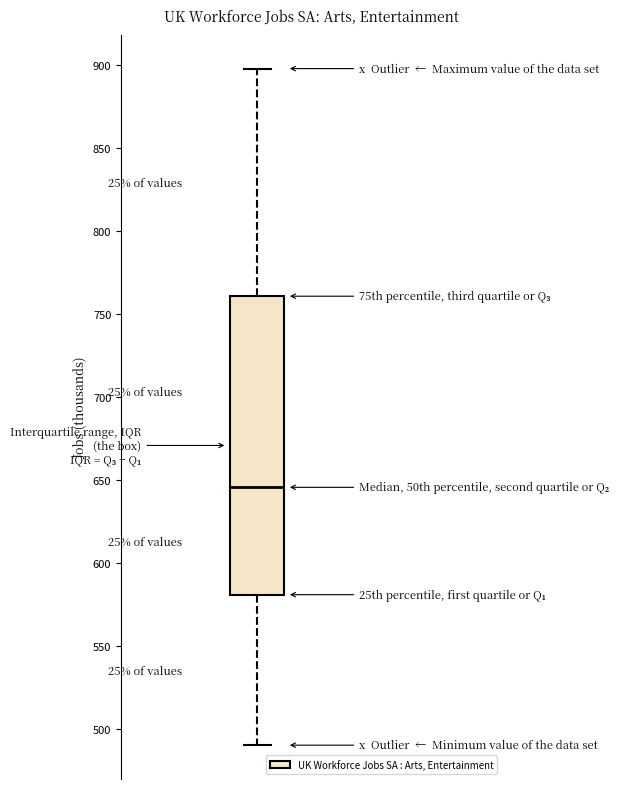

Transcribe this box plot: give where the median line is, the range the box spans, and where the two whiskers end, as read against the y-axis. The values are not printed on the chart, so give them approximately, as read against the axis.

median 645, box 580 to 760, whiskers 490 to 900